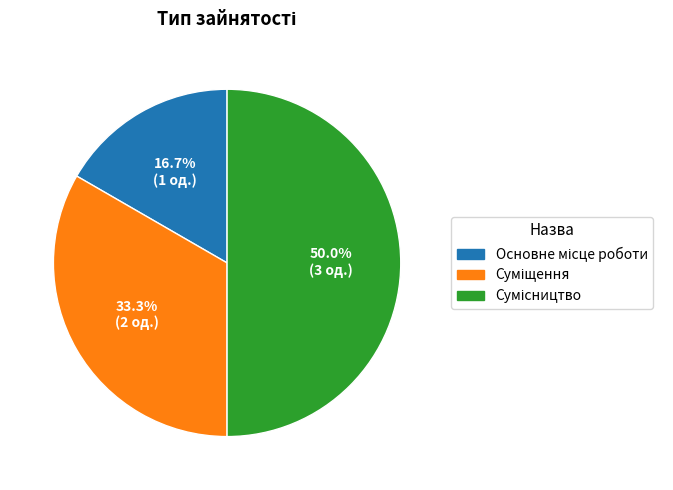

How many slices are in this pie chart?

3